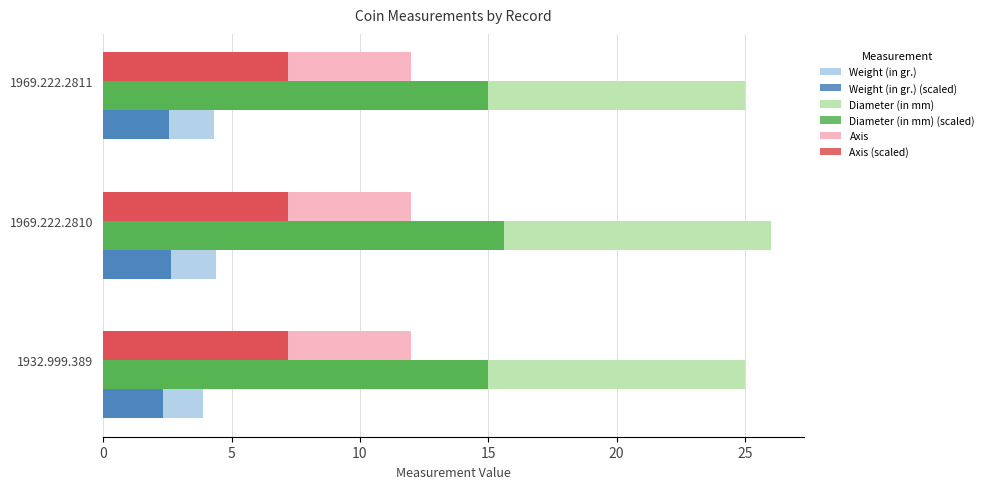

Rank the series at 1932.999.389 from lowest to highest value.

Weight (in gr.) (scaled), Weight (in gr.), Axis (scaled), Axis, Diameter (in mm) (scaled), Diameter (in mm)